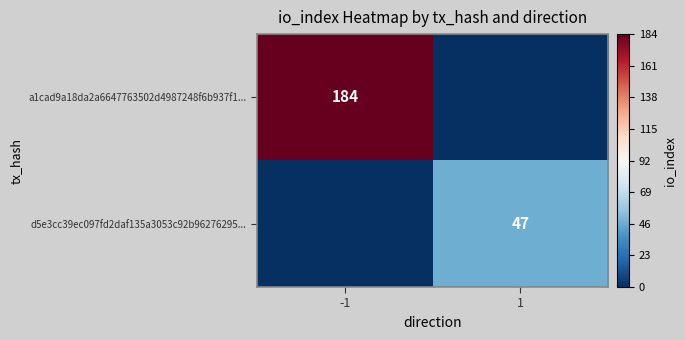

The a1cad9a18da2a6647763502d4987248f6b937f1... series shows 184 at -1. True or false?

True